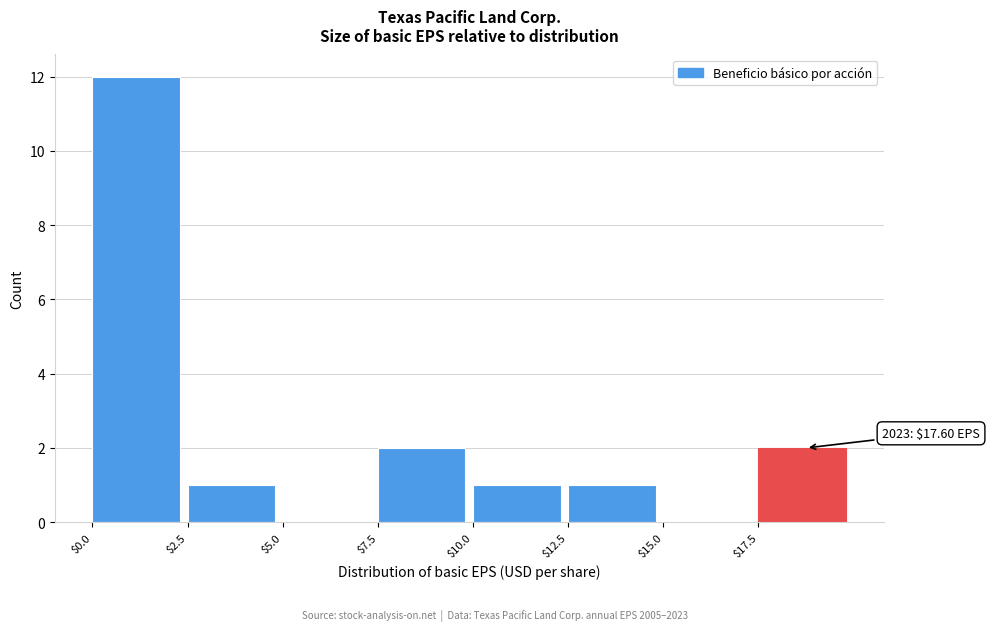

Over which range of the x-axis is the bar tallest?

0.0 to 2.5